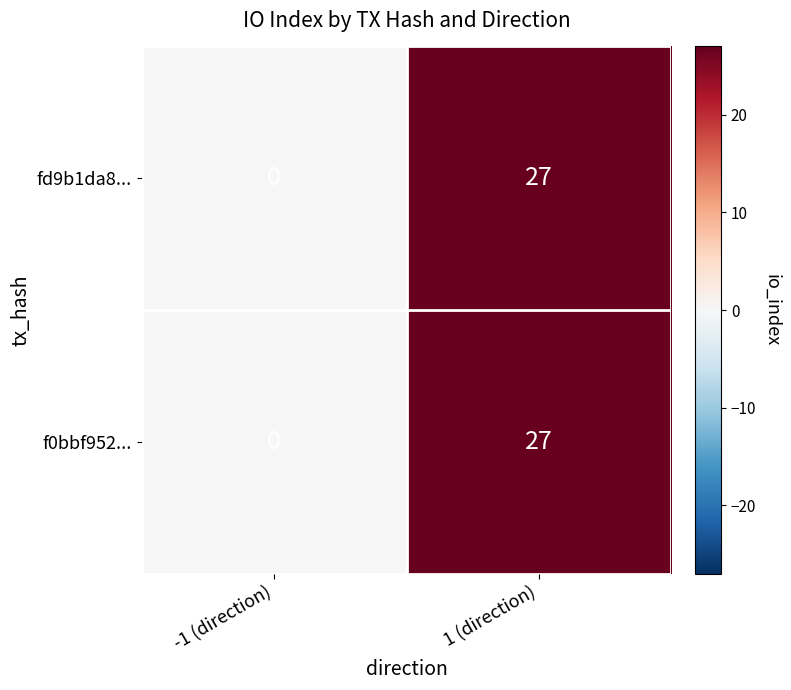

How many data points does each series have?

2